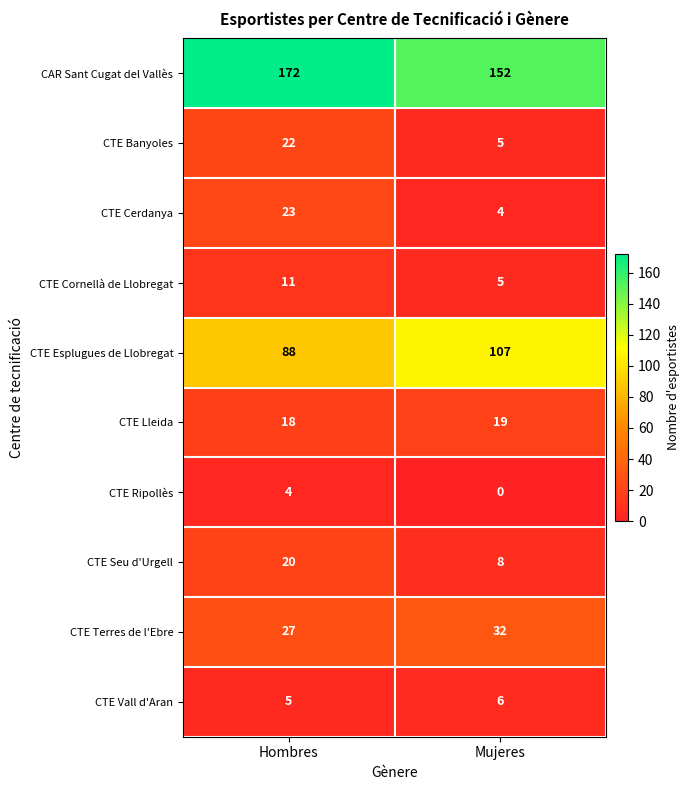

Between Hombres and Mujeres, which series saw the biggest shift?

CAR Sant Cugat del Vallès